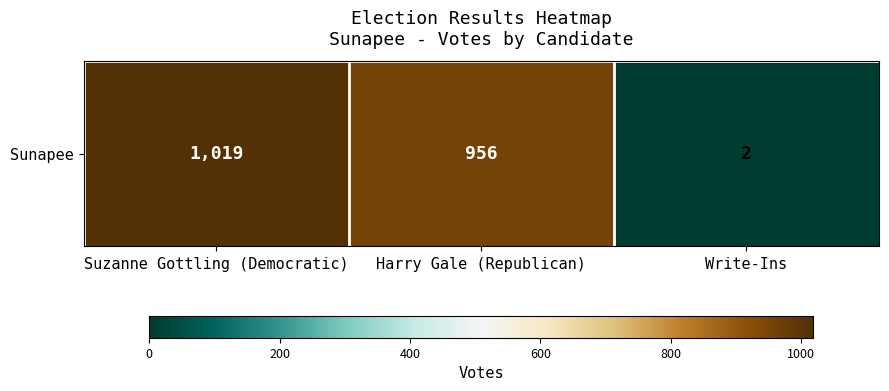

At which label does the data first exceed 956?

Suzanne Gottling (Democratic)